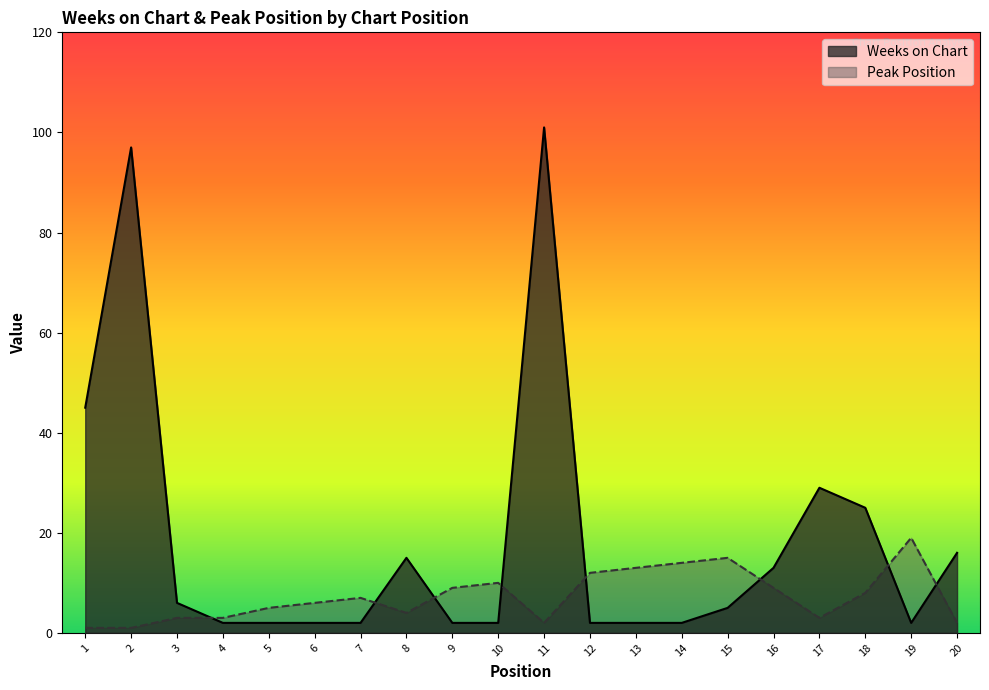

True or false: Peak Position has a value of 2 at 2.

False